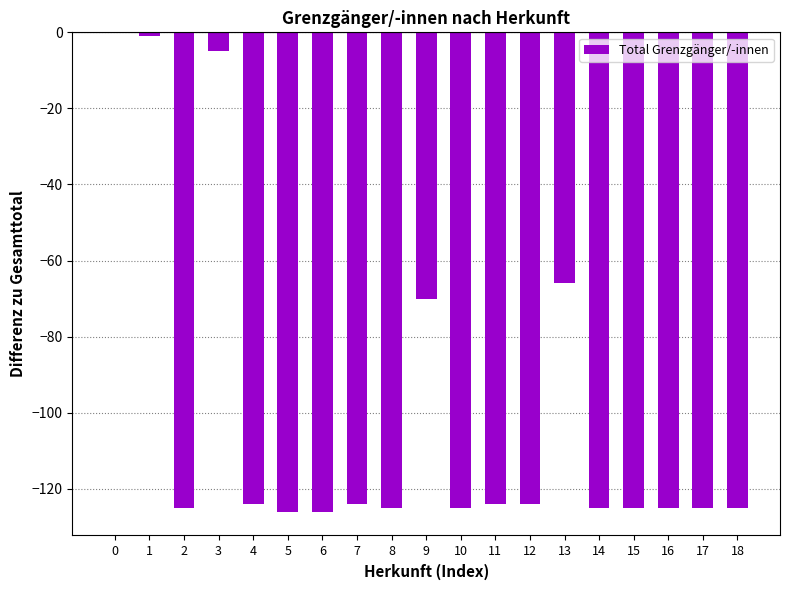

Where is the data nearest to the value -63?

13